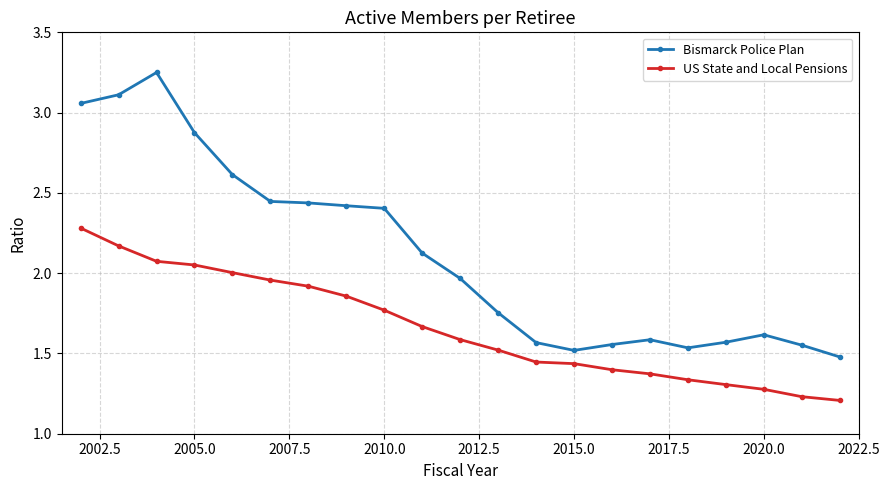

List the series in order of their overall mean, lowest first.

US State and Local Pensions, Bismarck Police Plan